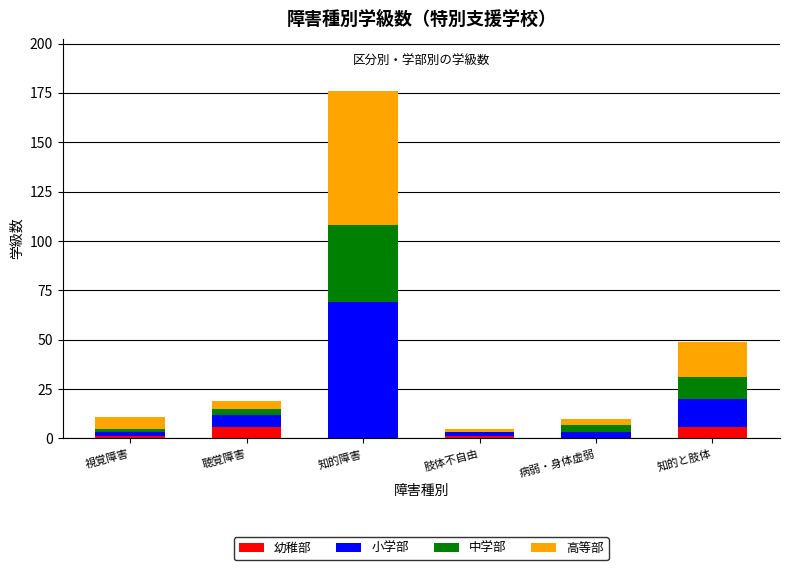

At which category is the sum across all series the highest?

知的障害